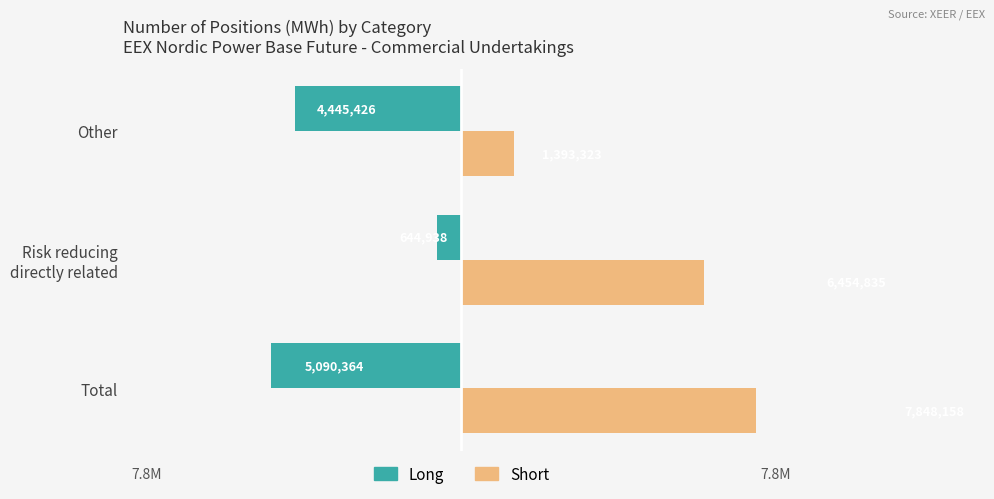

What are all the series names shown in the legend?

Long, Short